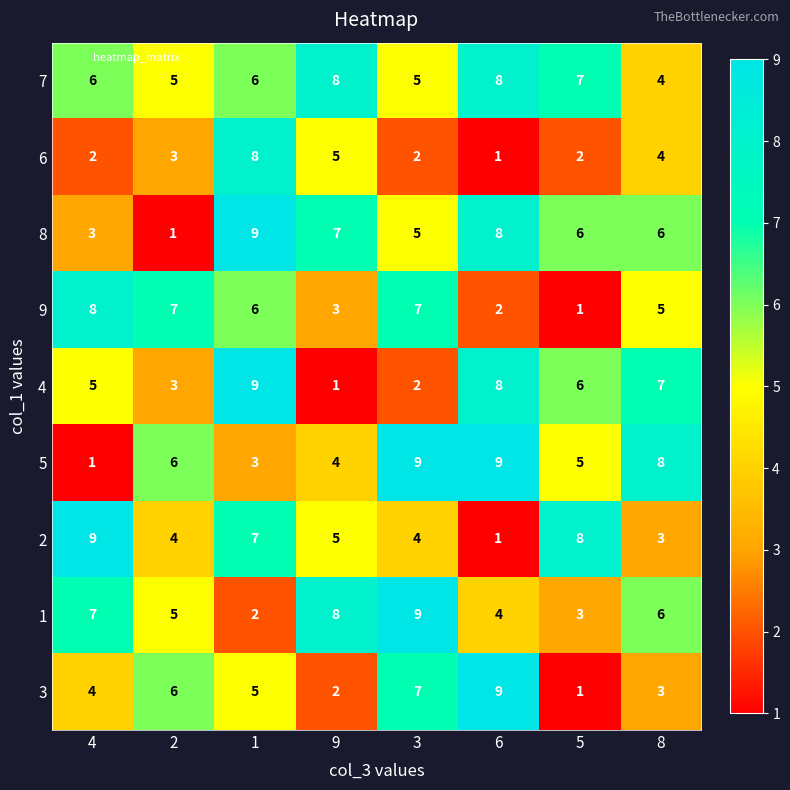

Which category has the lowest value in the 2 series?

6